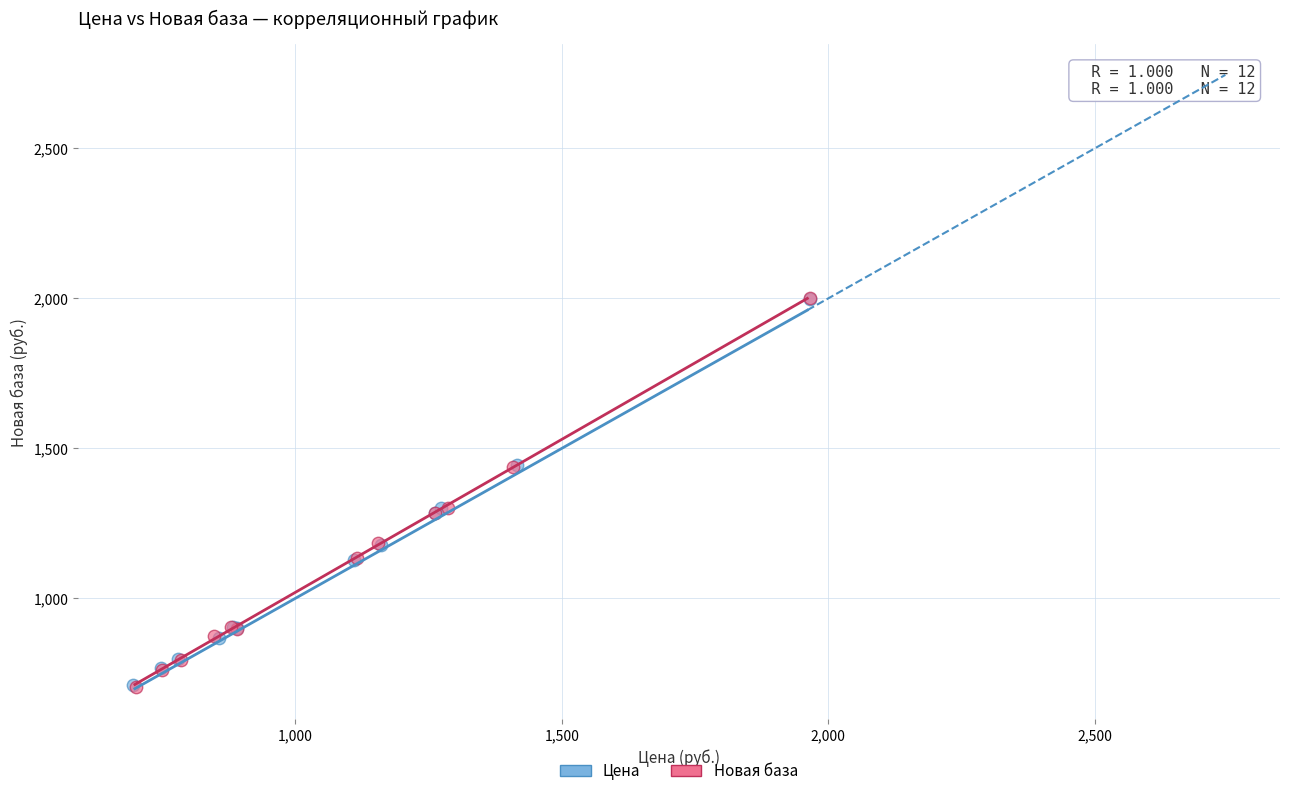

Which series has the widest spread of Y values?

Новая база